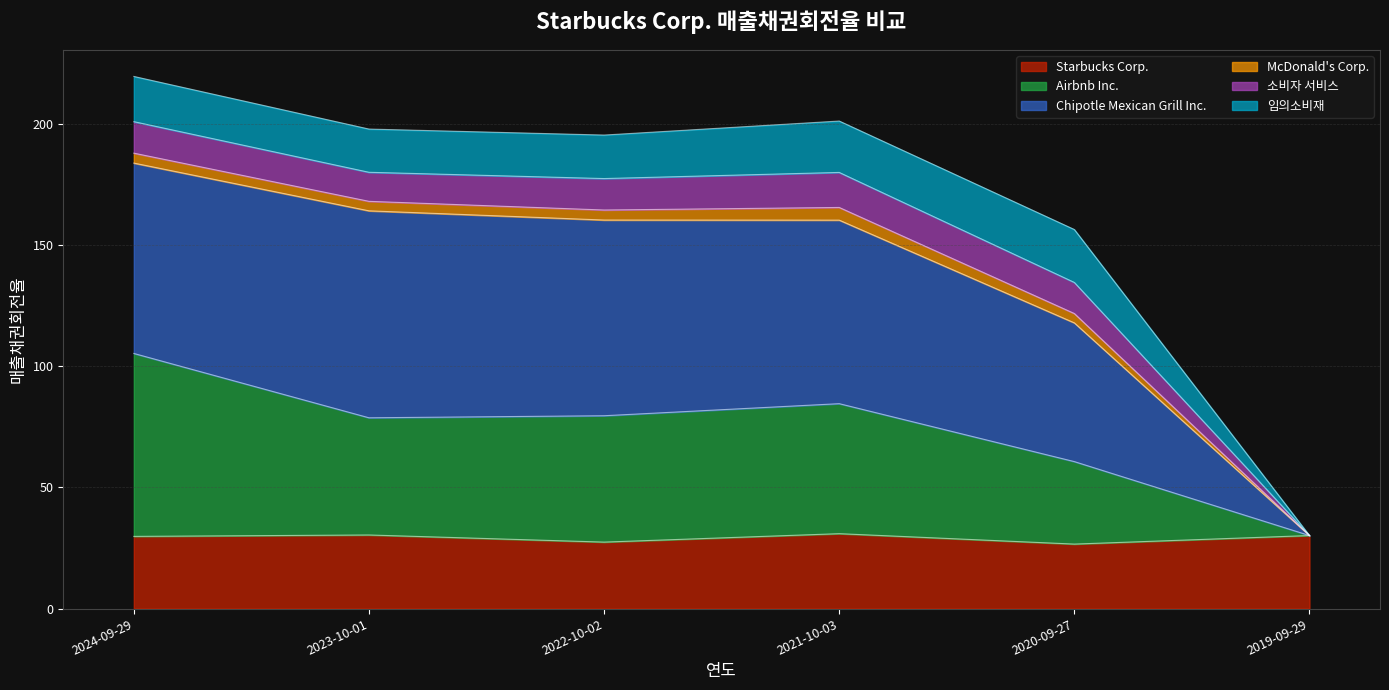

How many interior local valleys does the Airbnb Inc. series have?

1